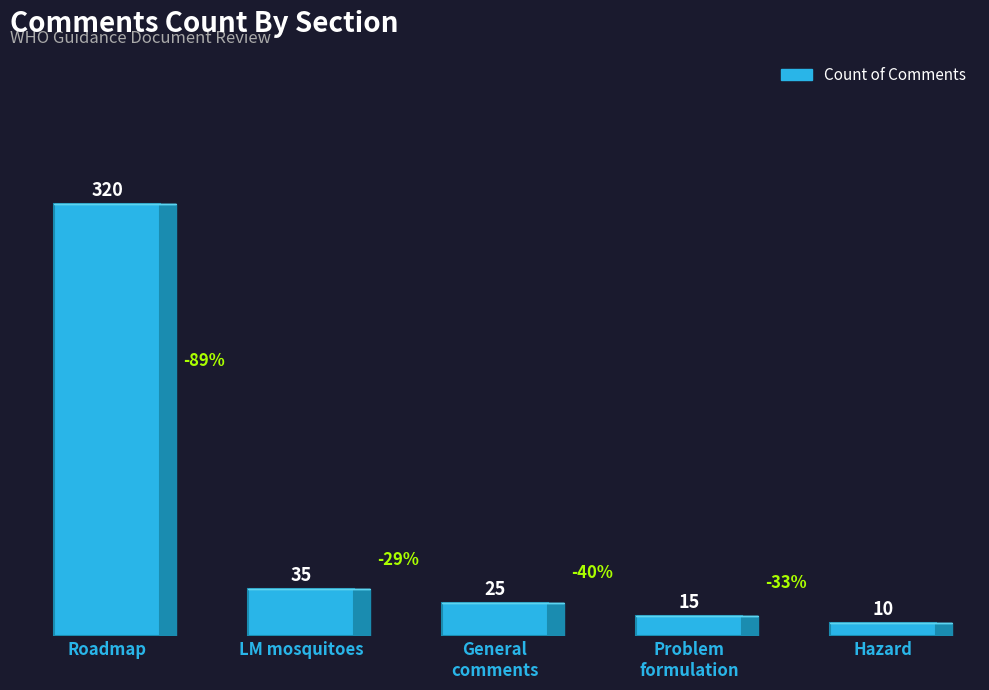

How many bars are there in total?

5